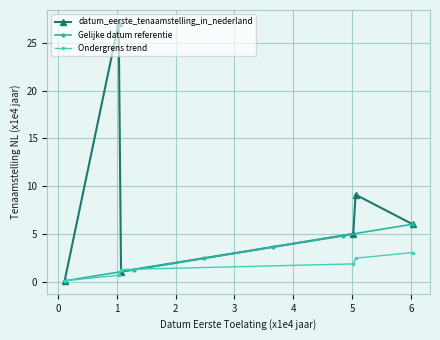

How many lines are shown in the chart?

3